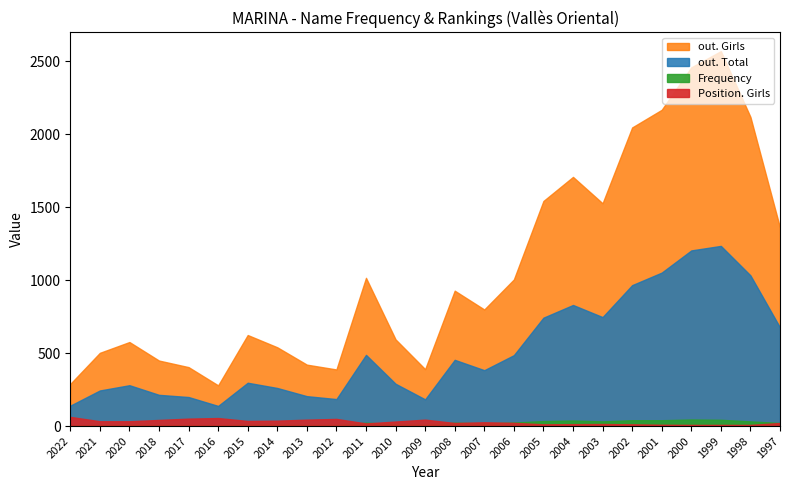

What is the sum of all Frequency values?

512